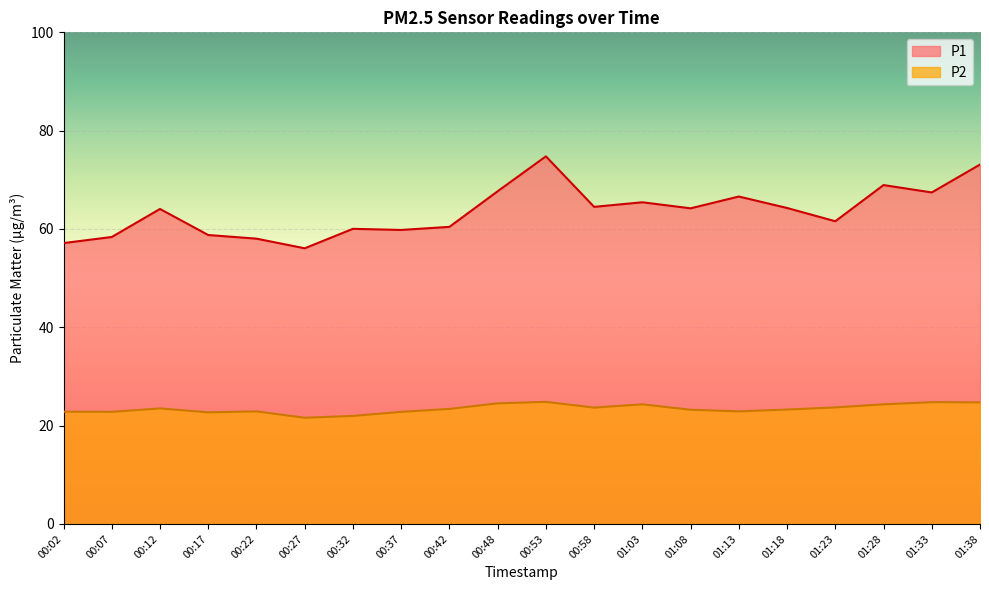

Read the P1 value at 00:37.

59.8